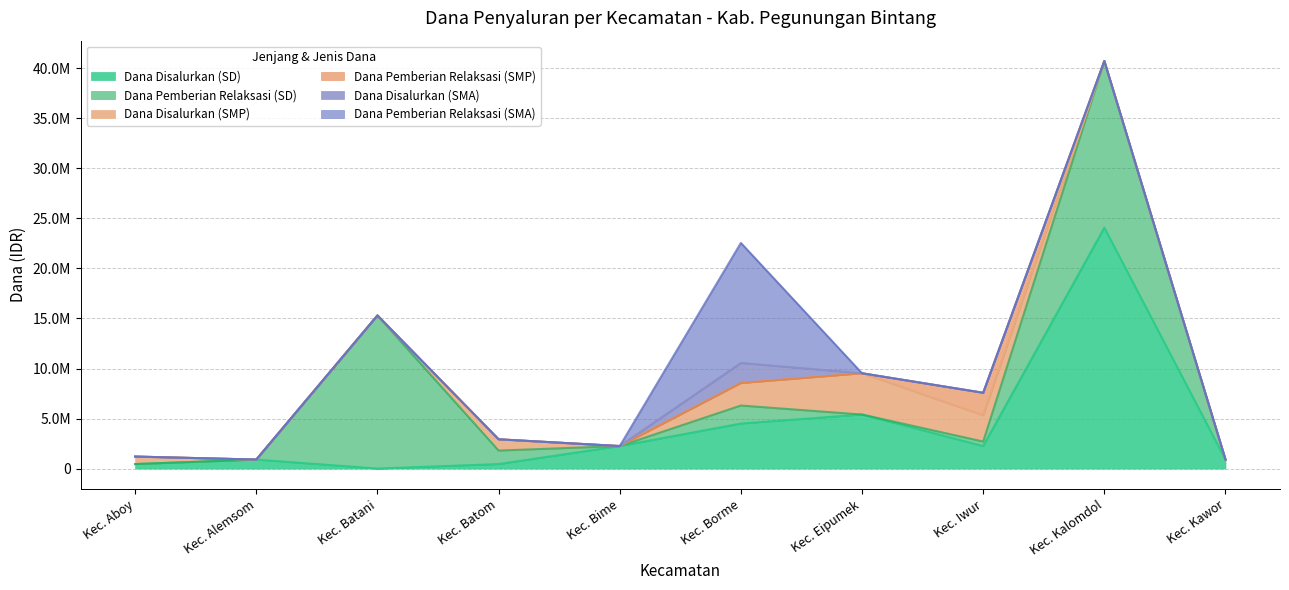

Between Kec. Aboy and Kec. Batom, which series saw the biggest shift?

Dana Pemberian Relaksasi (SD)